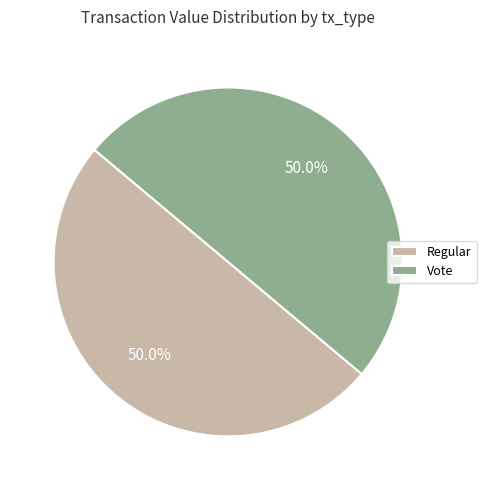

Combined, what portion of the pie is Vote and Regular?

100.0%